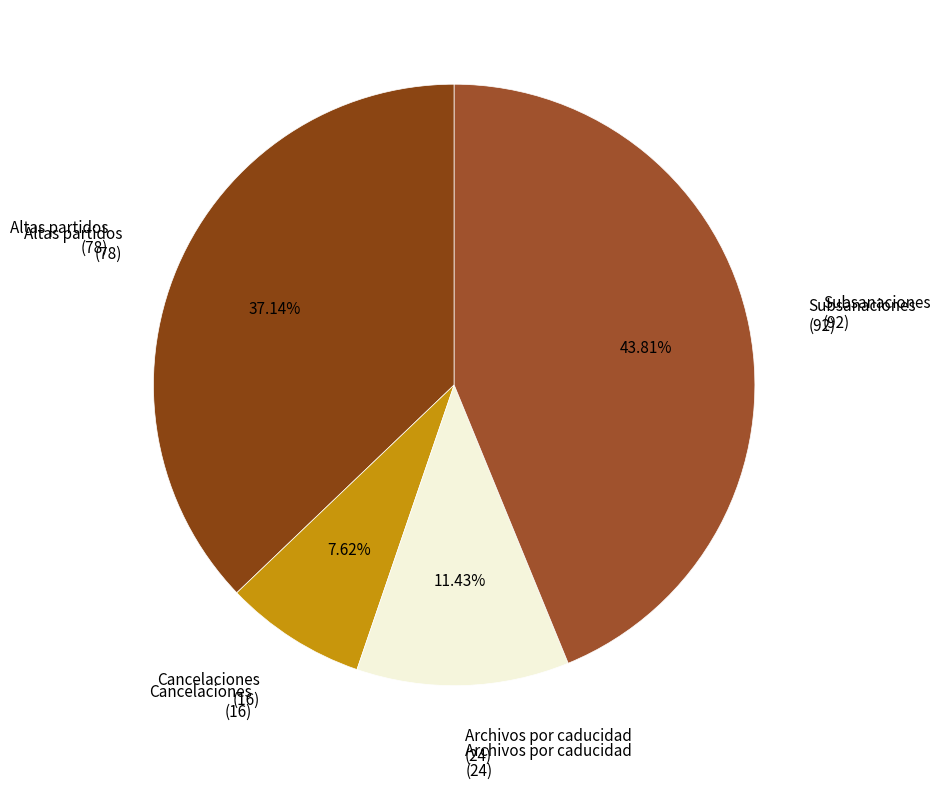

Count the number of slices in the pie.

4